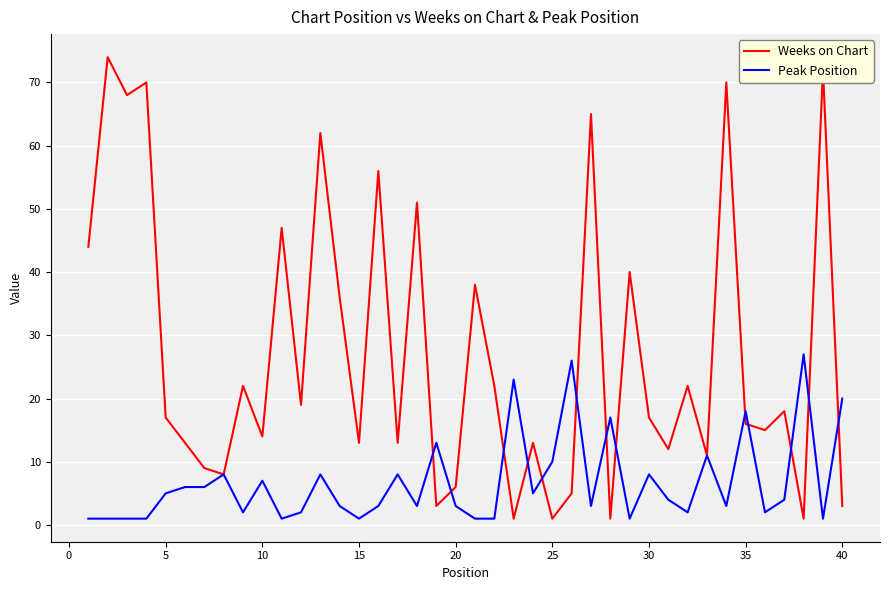

Which series has the largest range (max minus min)?

Weeks on Chart